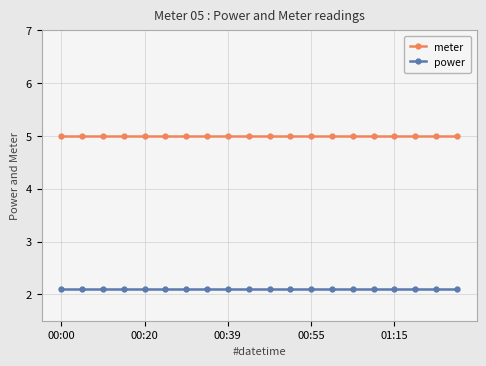

At how many categories does at least one series exceed 2?

20